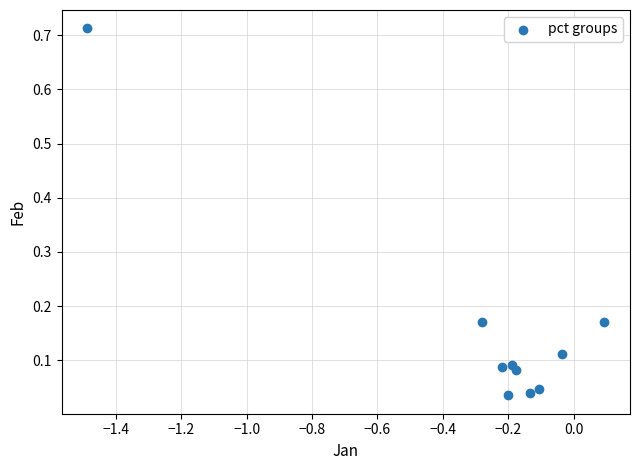

What is the average X value?

-0.3